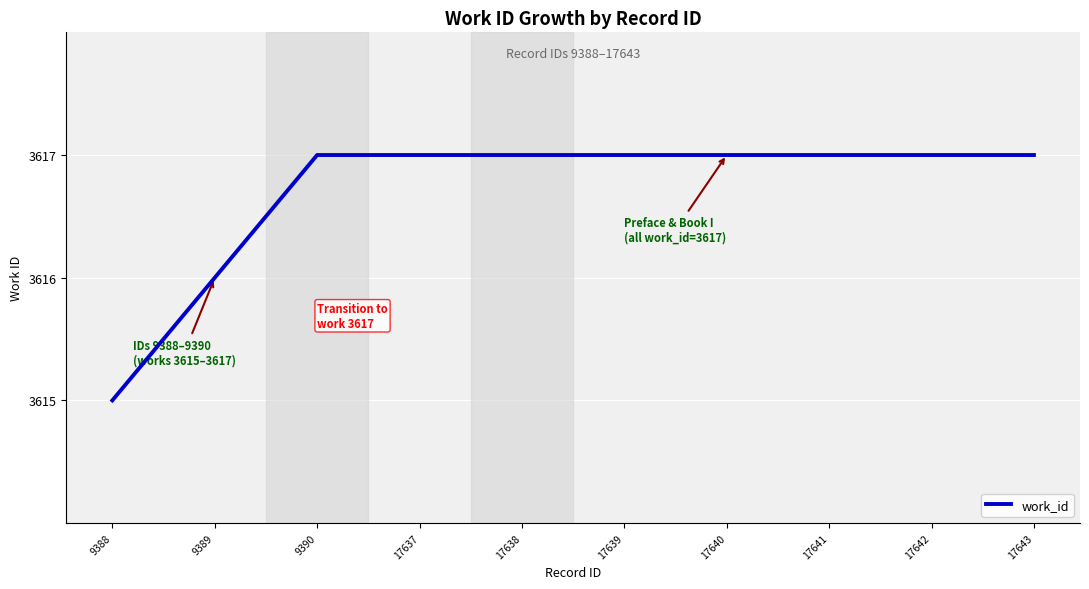

What is the ratio of the value at 17643 to the value at 9390?

1.0